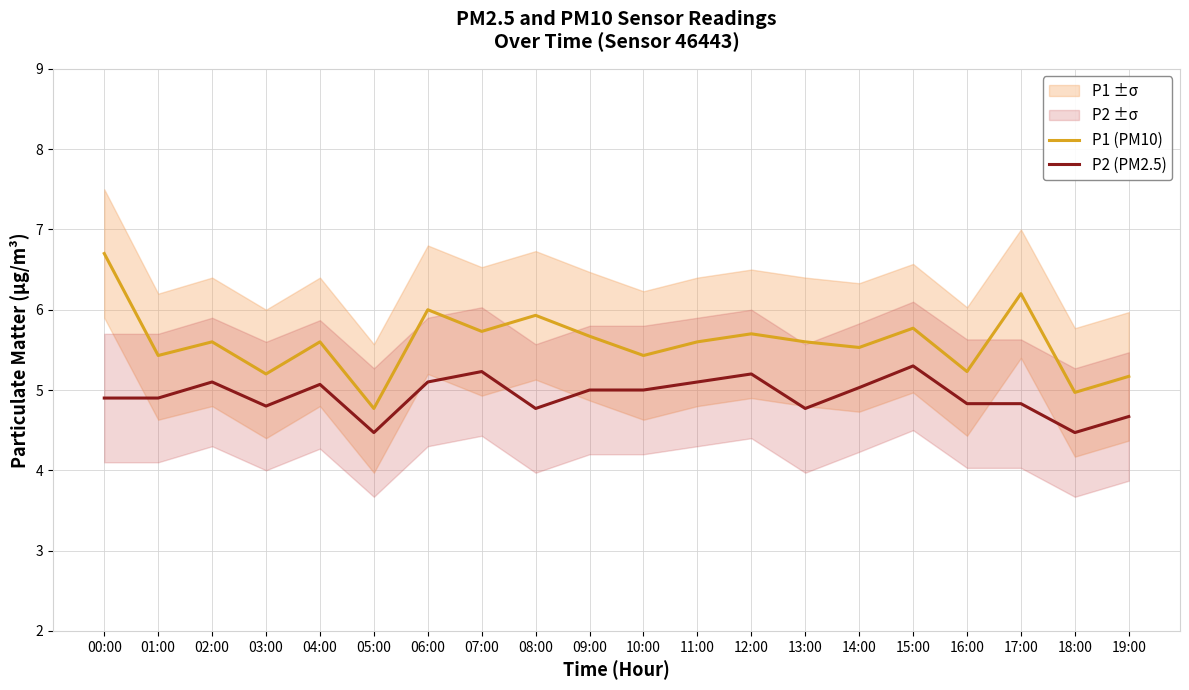

List the series in order of their overall mean, highest first.

P1 (PM10), P2 (PM2.5)